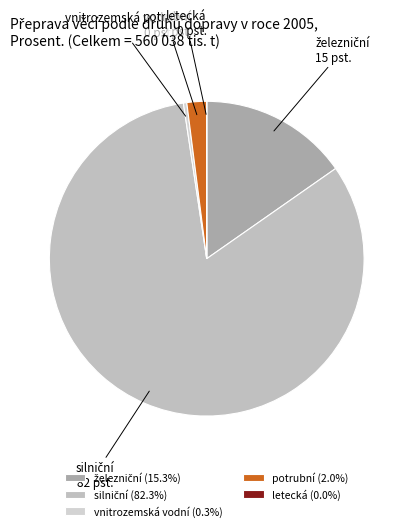

True or false: potrubní accounts for 2% of the total.

True